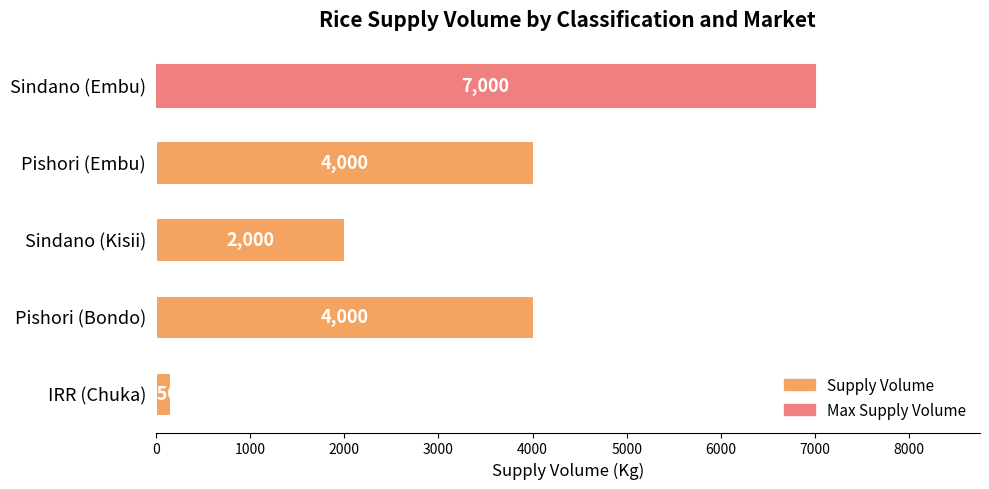

The chart shows a value of 2764 at Sindano (Kisii). True or false?

False